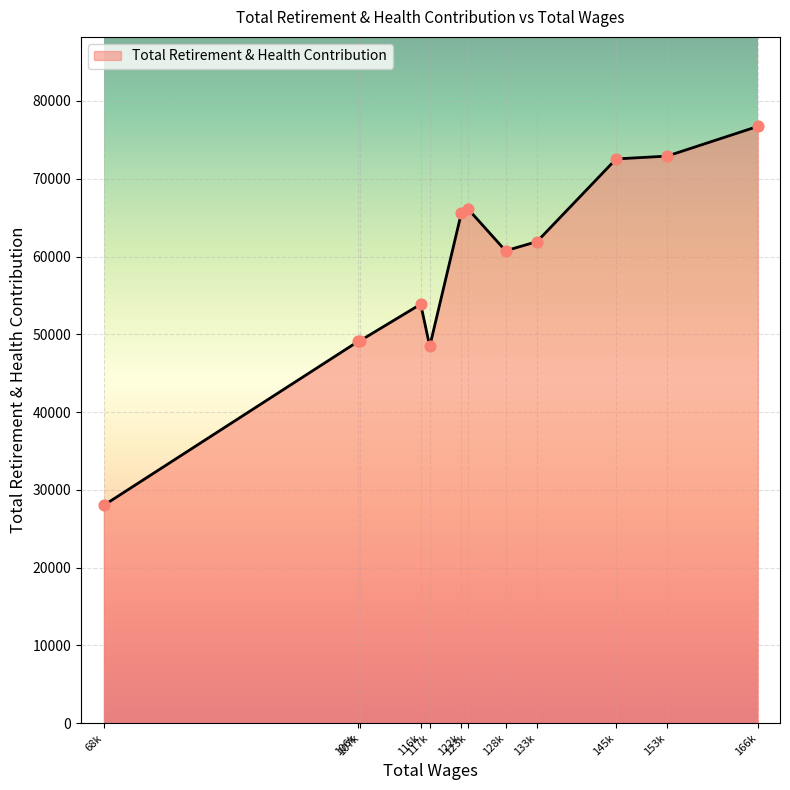

What is the difference between the maximum and minimum values?

48720